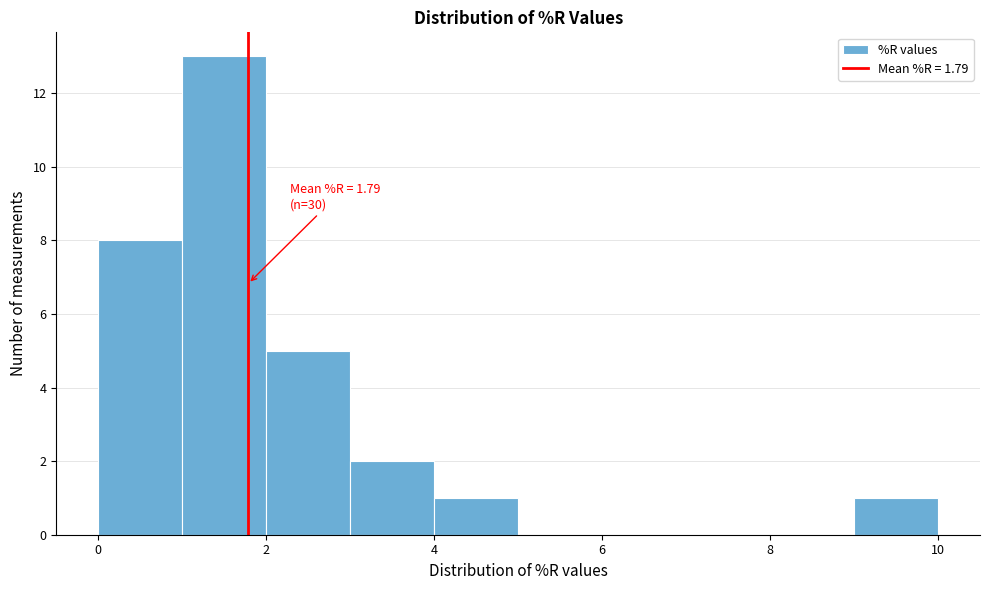

Which range on the x-axis has the tallest bar?

1 to 2